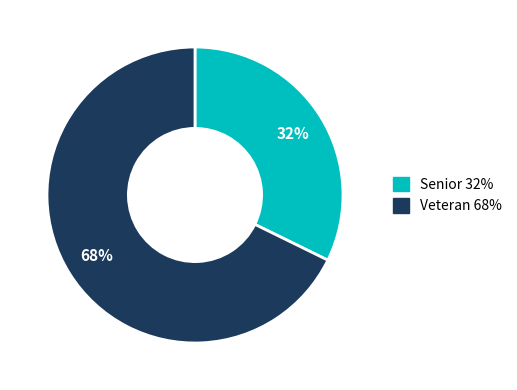

Count the number of slices in the pie.

2